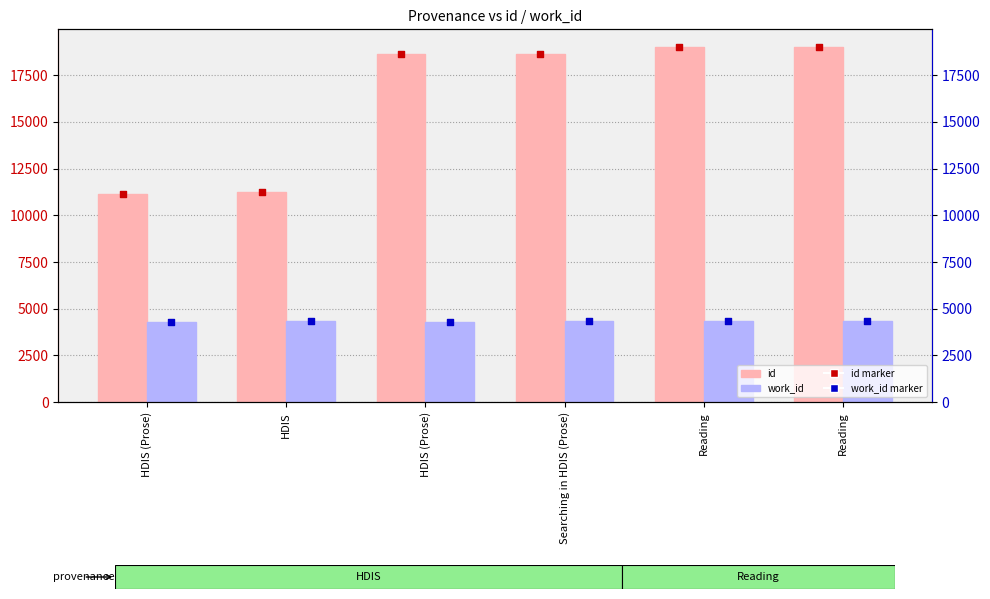

Which series contains the lowest Y value?

work_id